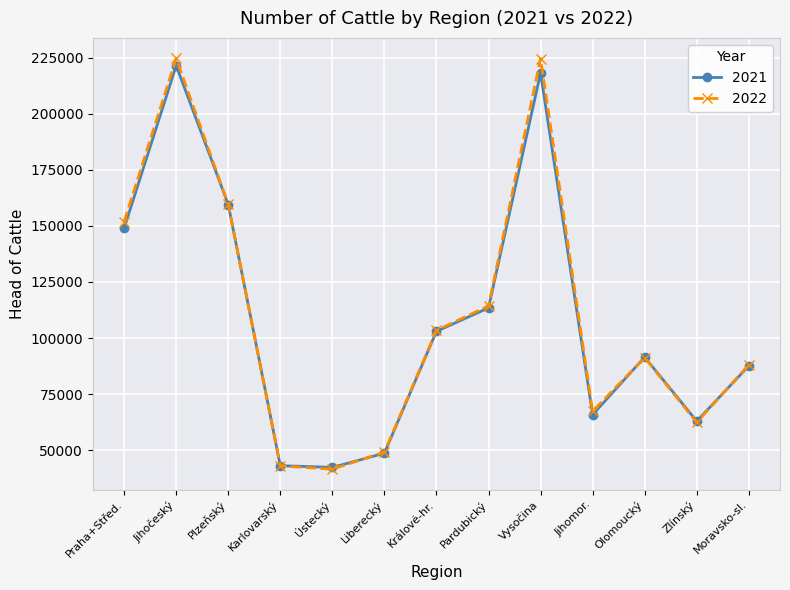

The value of 2022 at Olomoucký is 151593. True or false?

False